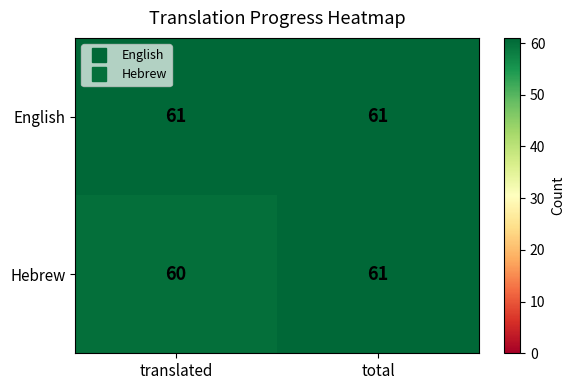

Reading left to right, list all the values displayed in this chart.

English: 61	61
Hebrew: 60	61